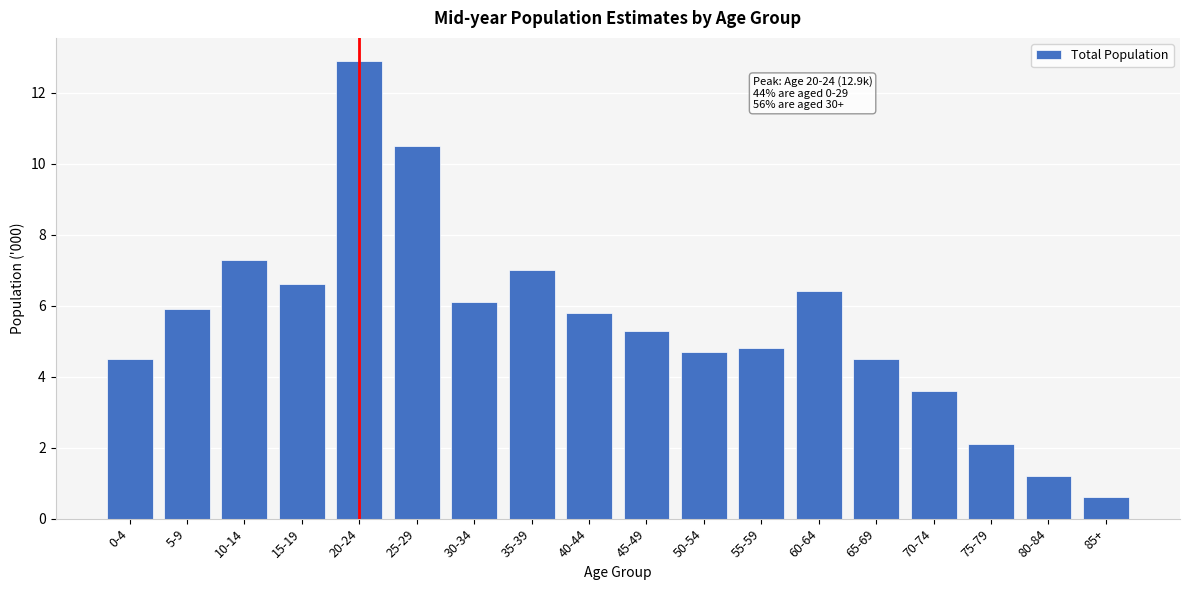

Reading left to right, transcribe all the data shown in this chart.

4.5	5.9	7.3	6.6	12.9	10.5	6.1	7.0	5.8	5.3	4.7	4.8	6.4	4.5	3.6	2.1	1.2	0.6